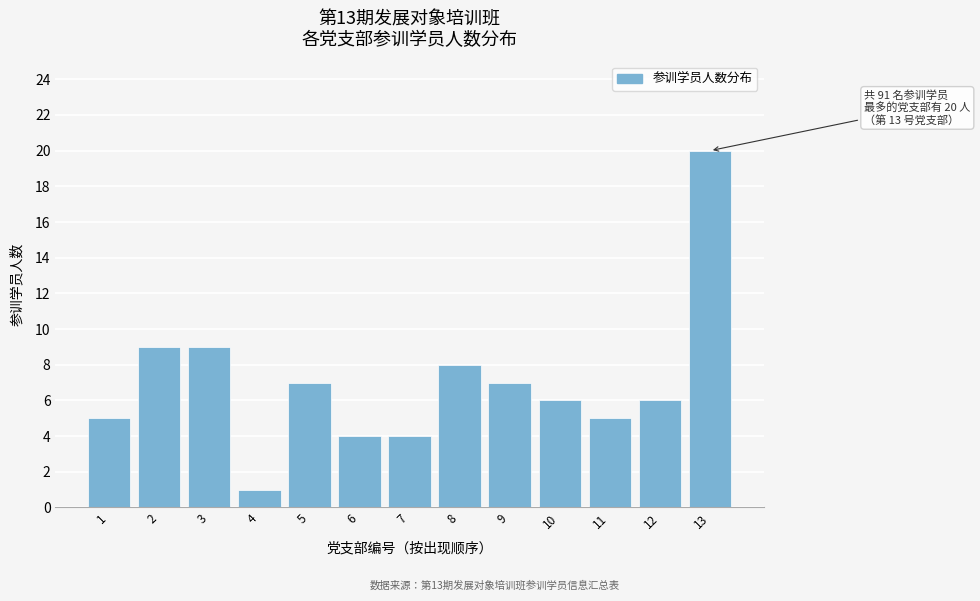

Reading right to left, list all the values displayed in this chart.

20	6	5	6	7	8	4	4	7	1	9	9	5